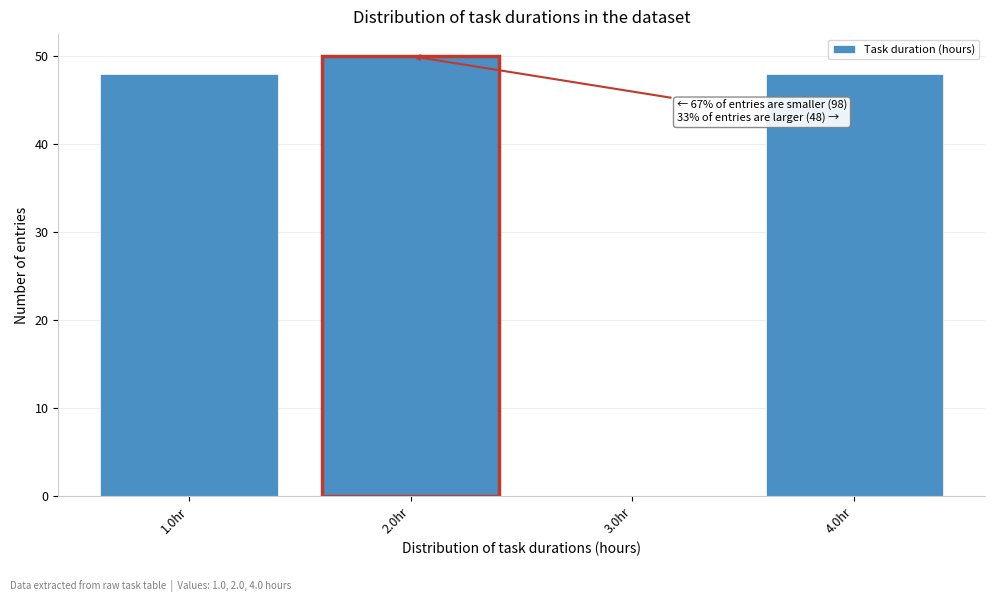

Reading left to right, extract all data points from this chart.

1.0hr=48	2.0hr=50	3.0hr=0	4.0hr=48